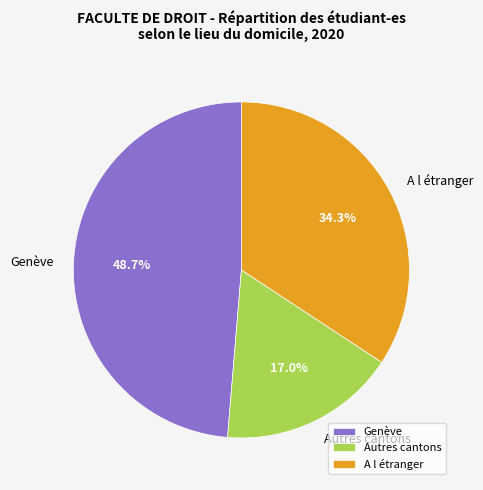

How many slices are in this pie chart?

3